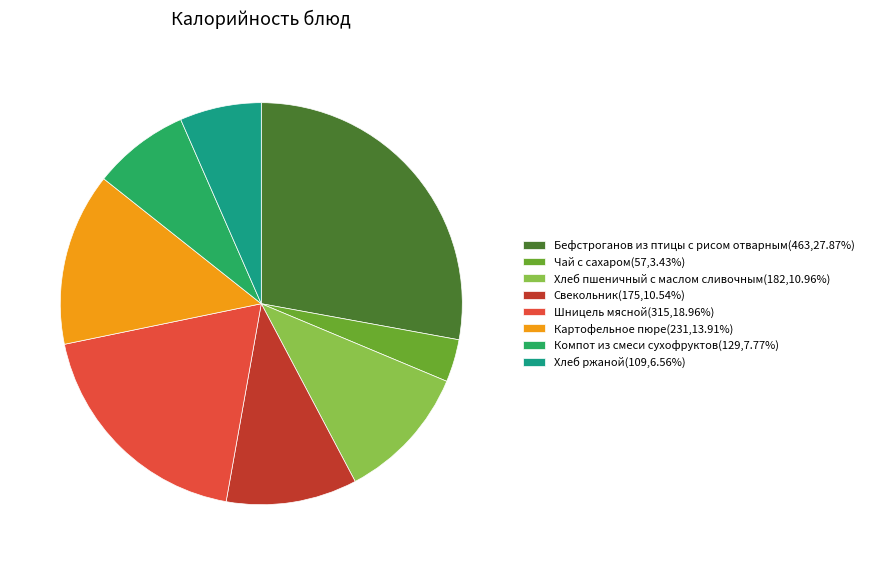

Is the sum of Компот из смеси сухофруктов(129,7.77%) and Хлеб пшеничный с маслом сливочным(182,10.96%) greater than half?

No